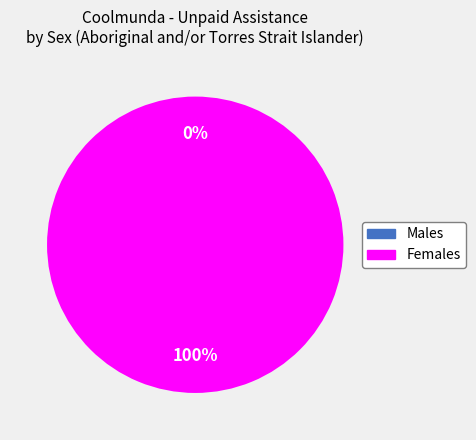

Which slice represents more than half of the pie?

Females